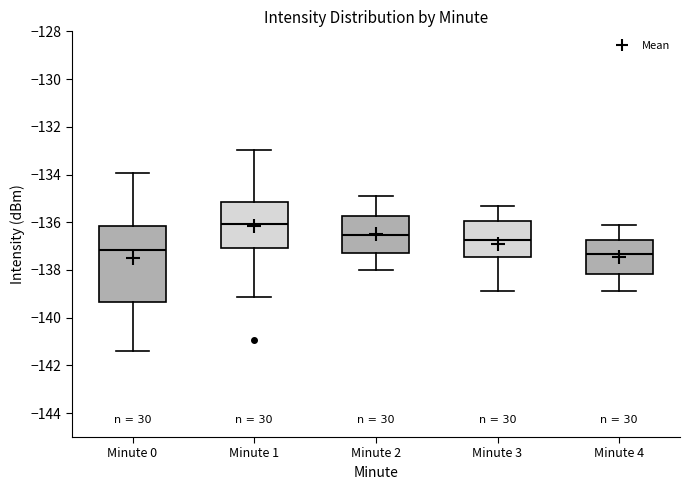

Comparing the boxes themselves (not the whiskers), which one is the tallest?

Minute 0